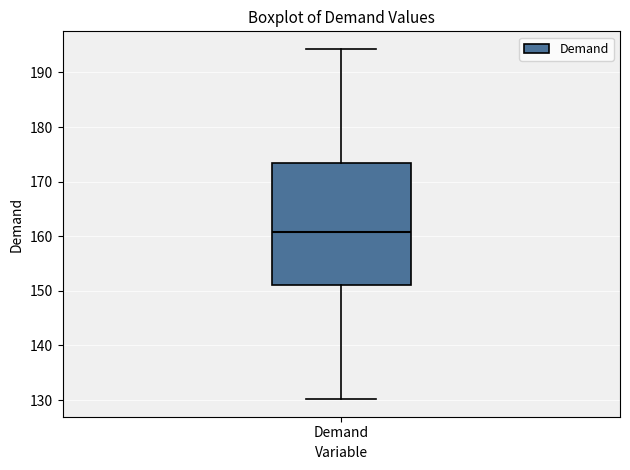

Transcribe this box plot: give where the median line is, the range the box spans, and where the two whiskers end, as read against the y-axis. The values are not printed on the chart, so give them approximately, as read against the axis.

median 161, box 151 to 173, whiskers 130 to 194